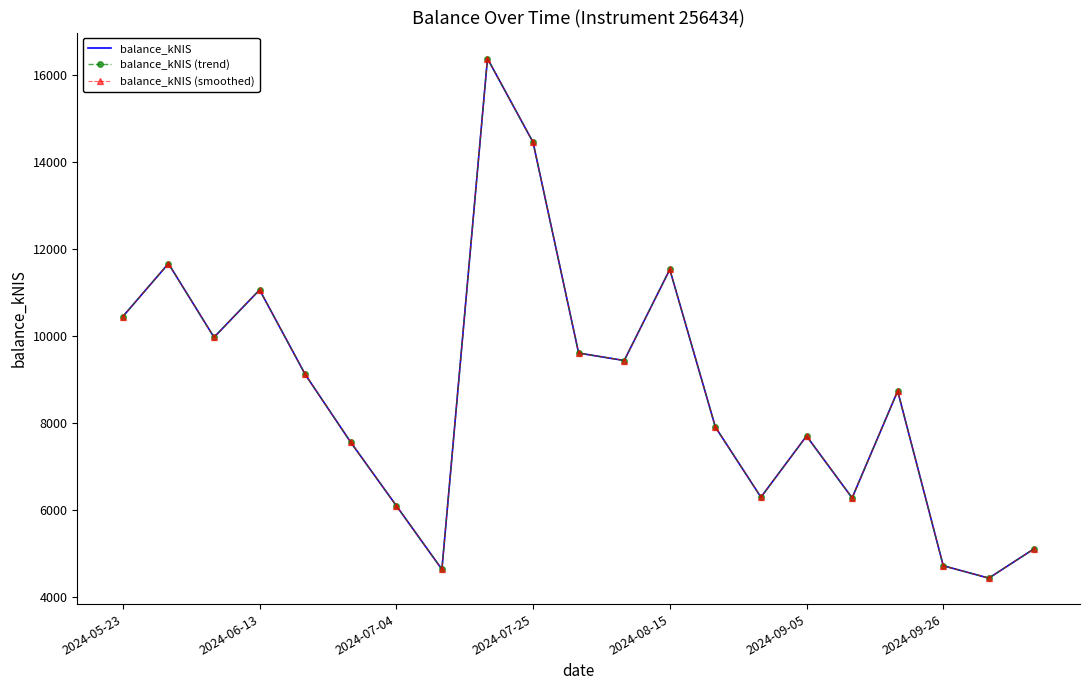

True or false: balance_kNIS (trend) and balance_kNIS (smoothed) intersect in this chart.

False